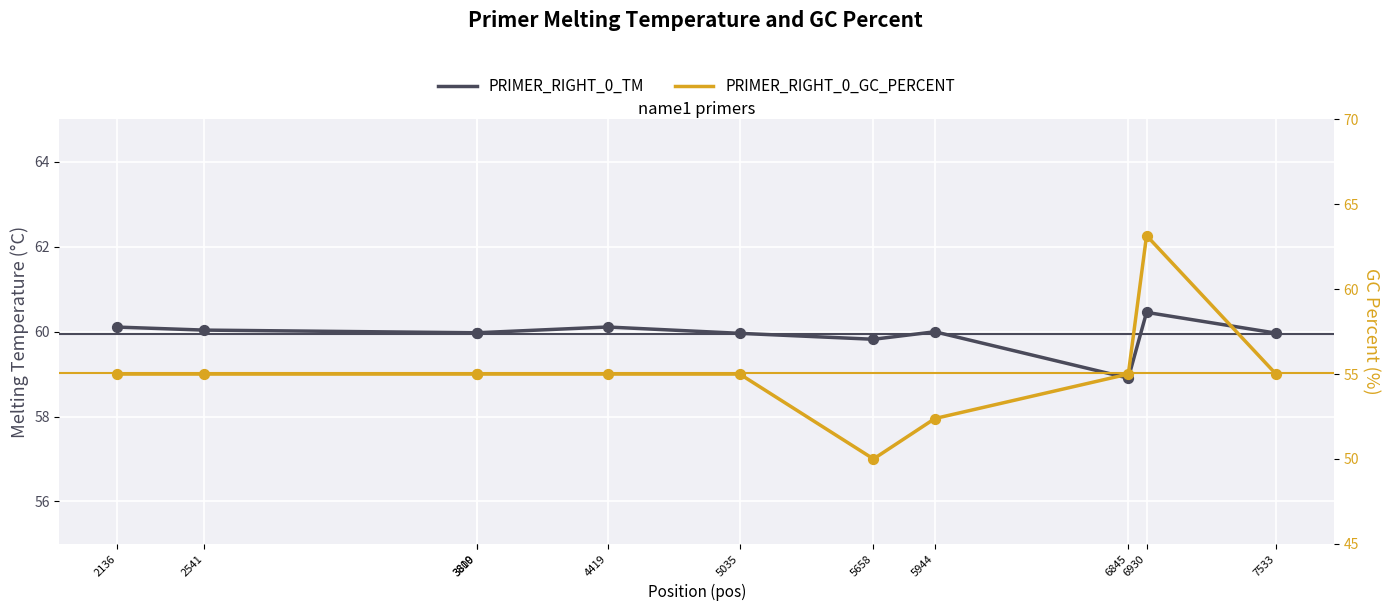

At which category is the sum across all series the highest?

6930